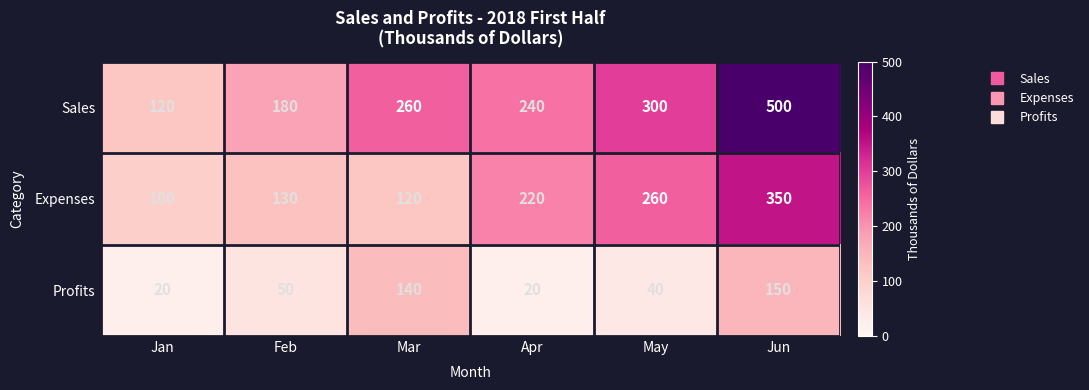

What is the sum of the Profits values at Apr and Jun?

170